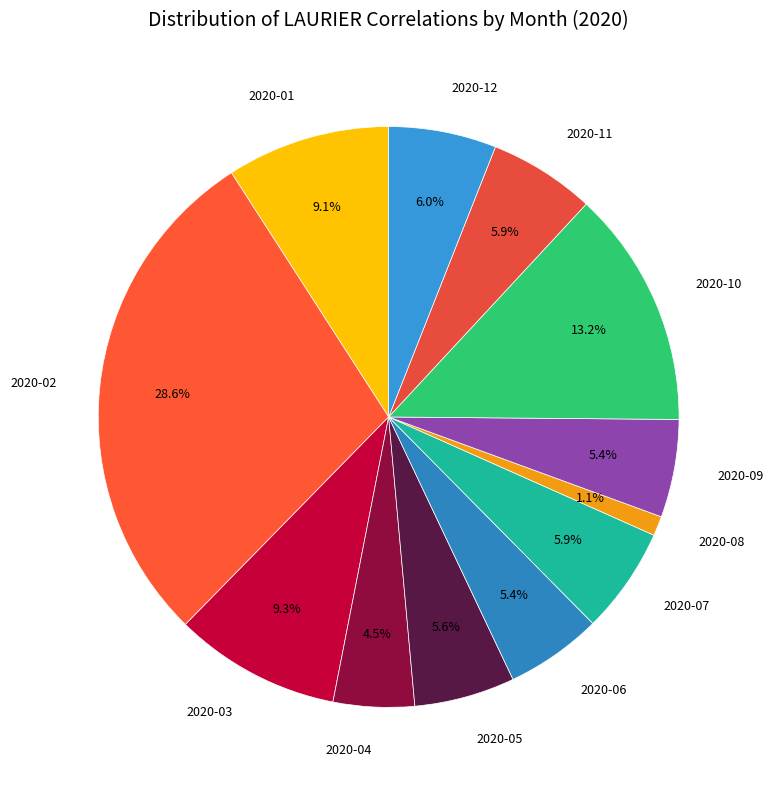

Which slice is the largest?

2020-02